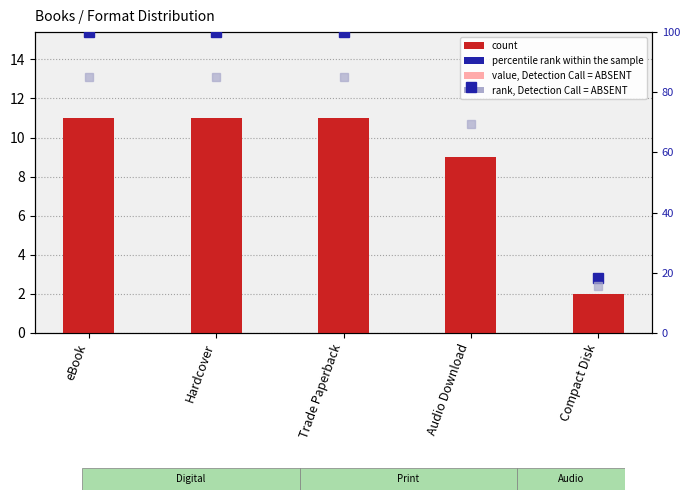

What is the difference between the second highest and minimum values in the count series?

9.0